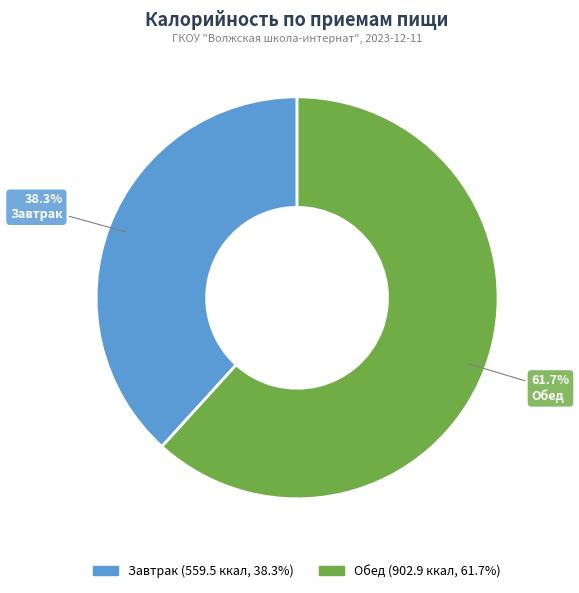

True or false: Обед accounts for 62% of the total.

True